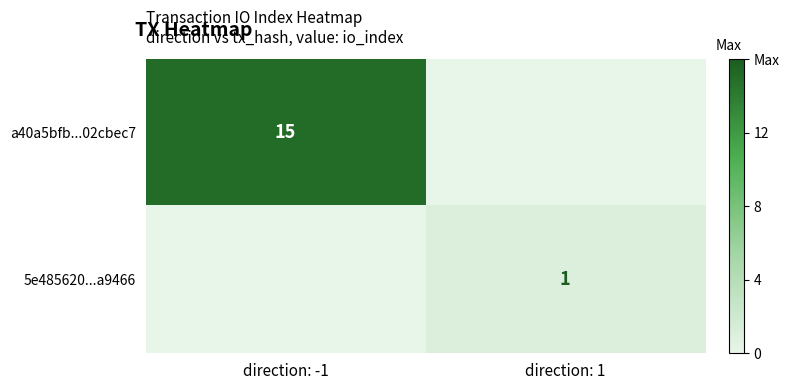

Is the value of a40a5bfb...02cbec7 at direction: -1 greater than the value of 5e485620...a9466 at direction: 1?

Yes